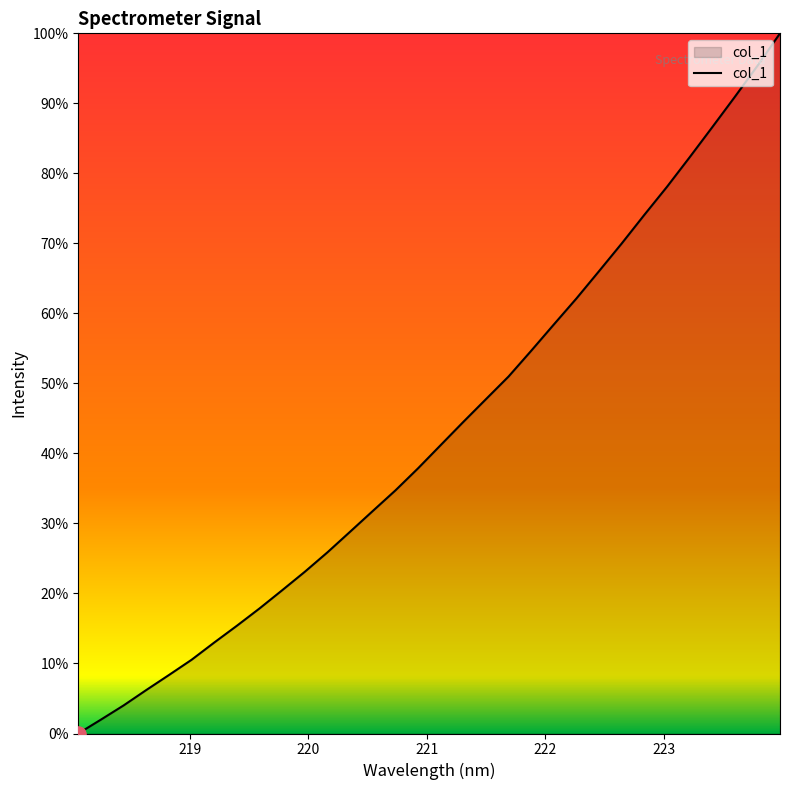

What is the difference between the maximum and minimum values?

100.0